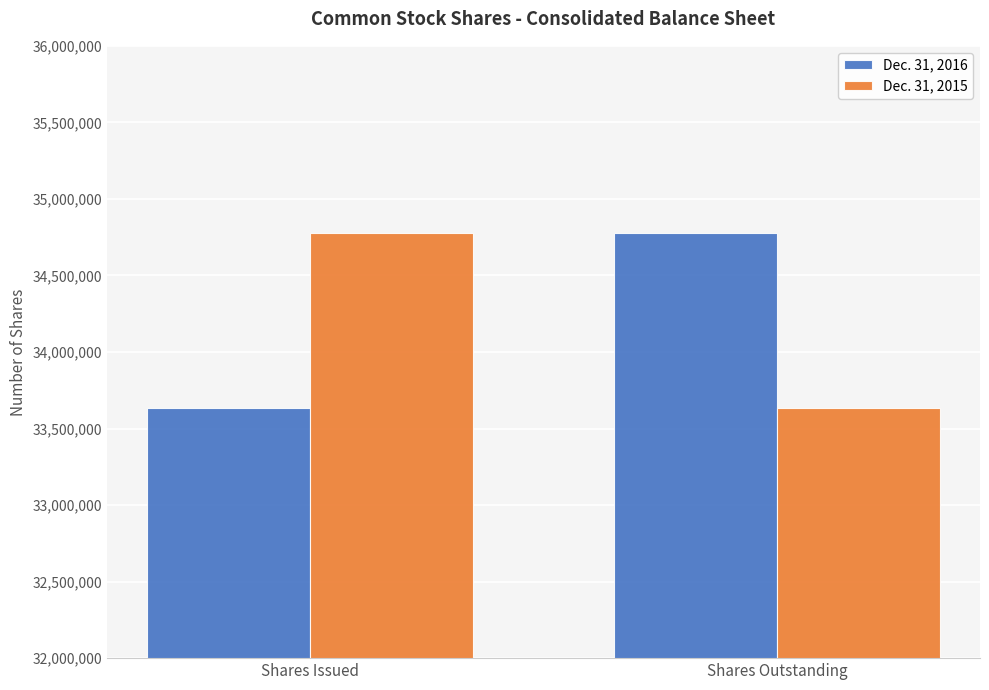

What is the maximum value for Dec. 31, 2016?

34777000